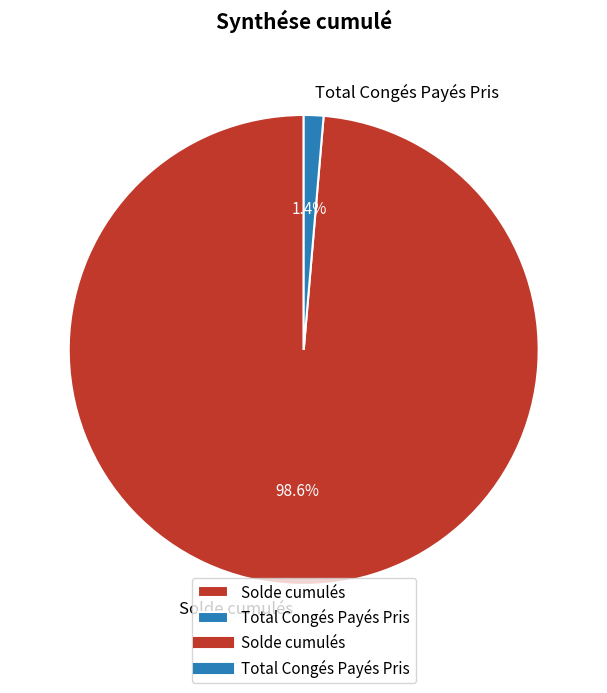

What percentage is the Total Congés Payés Pris slice, to the nearest percent?

1%